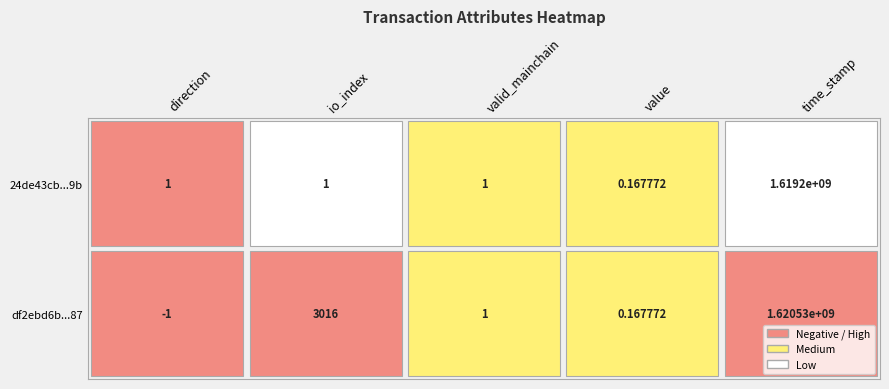

What is the lowest value of the df2ebd6b3e4465fe91ad62d237dceb4d08d7f87 series?

-1.0